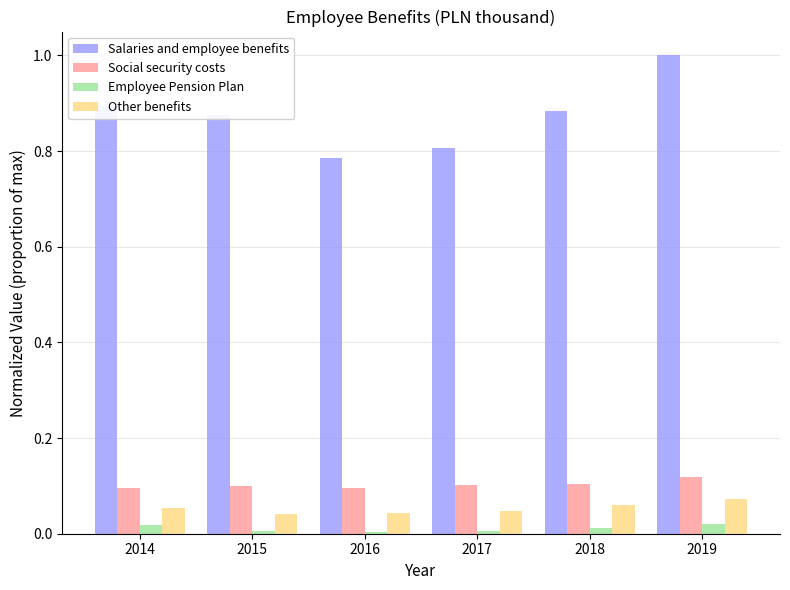

Count the Salaries and employee benefits values in the range 0 to 1.

6